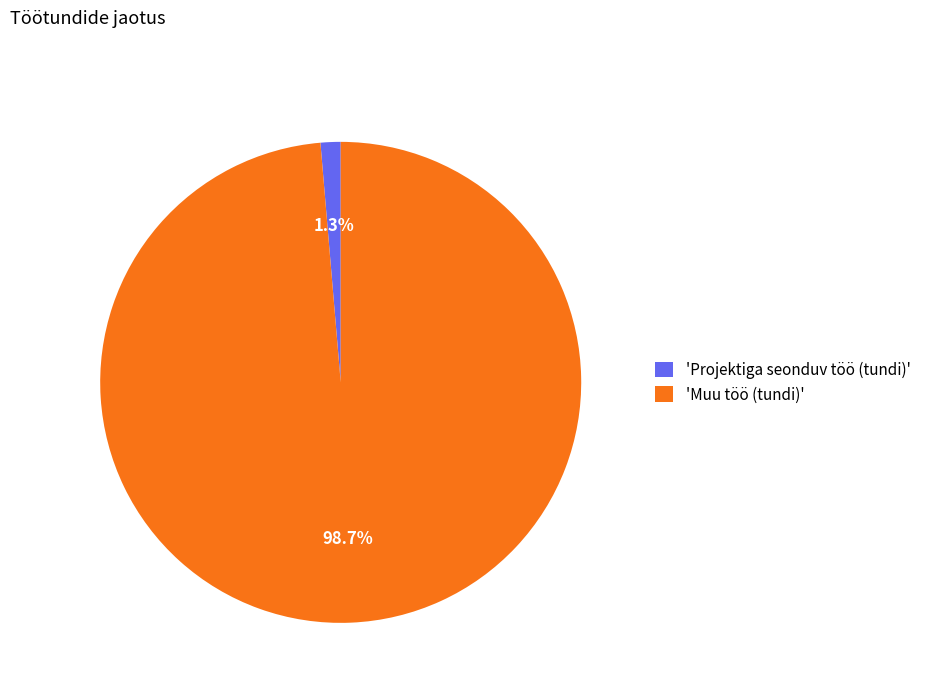

What is the largest slice in the pie chart?

'Muu töö (tundi)'